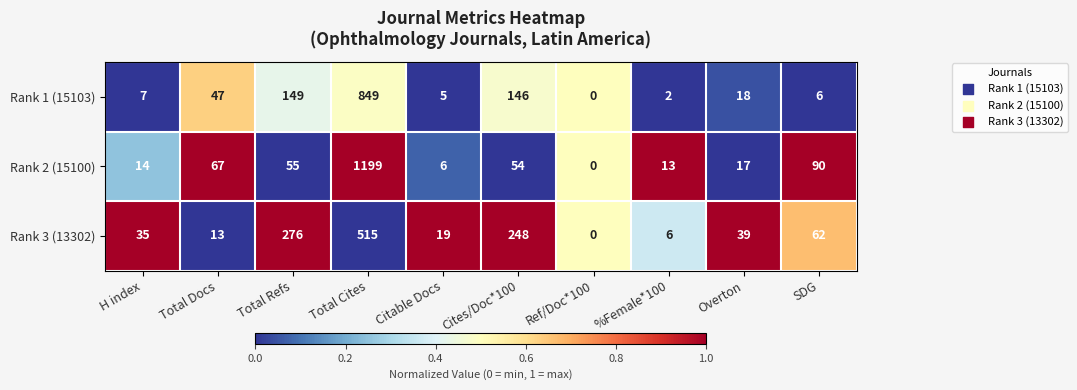

How many categories are shown in the chart?

10